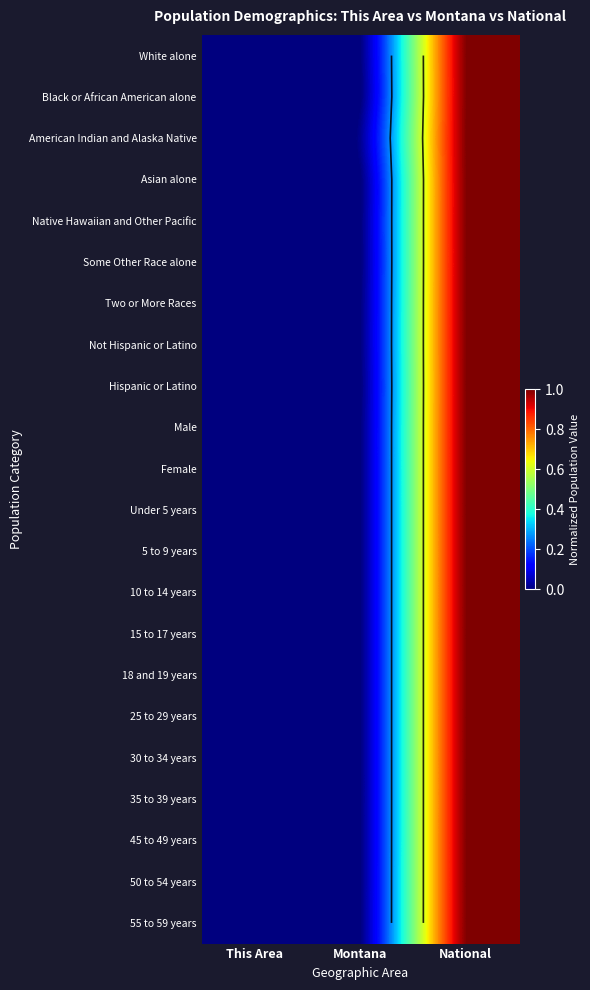

At This Area, list the series in order from smallest to largest.

White alone, Black or African American alone, American Indian and Alaska Native, Asian alone, Native Hawaiian and Other Pacific, Some Other Race alone, Two or More Races, Not Hispanic or Latino, Hispanic or Latino, Male, Female, Under 5 years, 5 to 9 years, 10 to 14 years, 15 to 17 years, 18 and 19 years, 25 to 29 years, 30 to 34 years, 35 to 39 years, 45 to 49 years, 50 to 54 years, 55 to 59 years